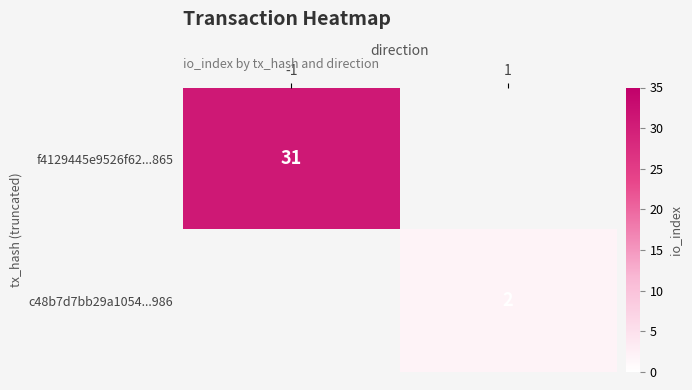

At which category does the chart reach its minimum across all series?

1